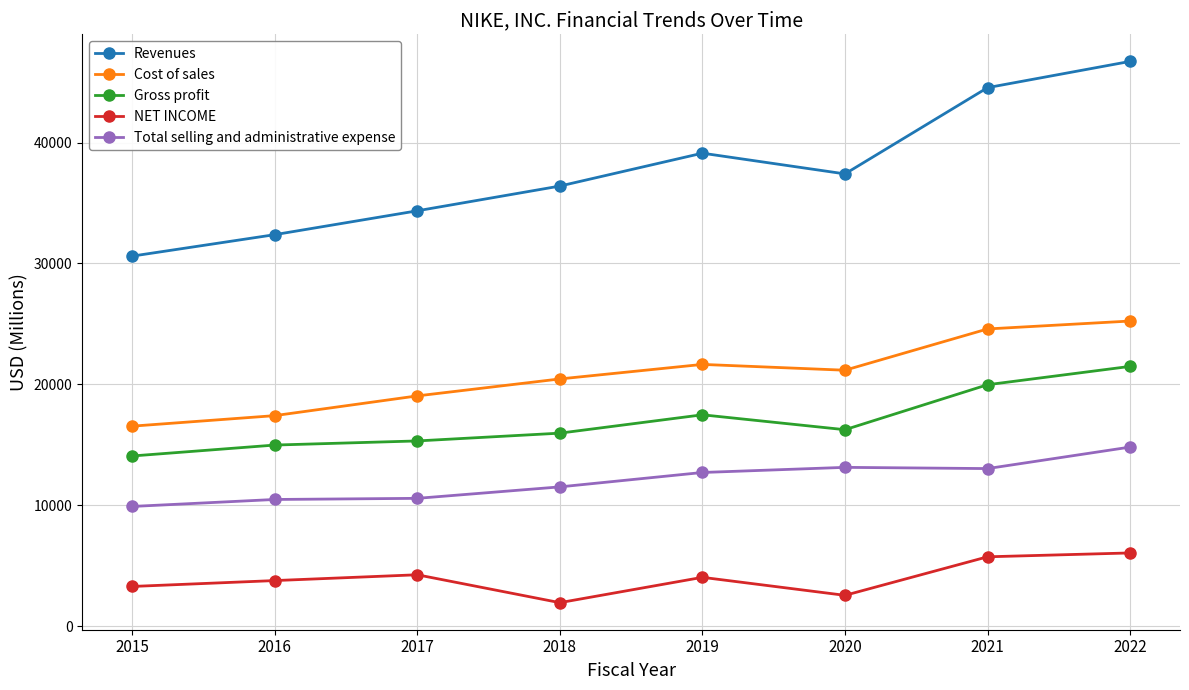

How many lines are shown in the chart?

5